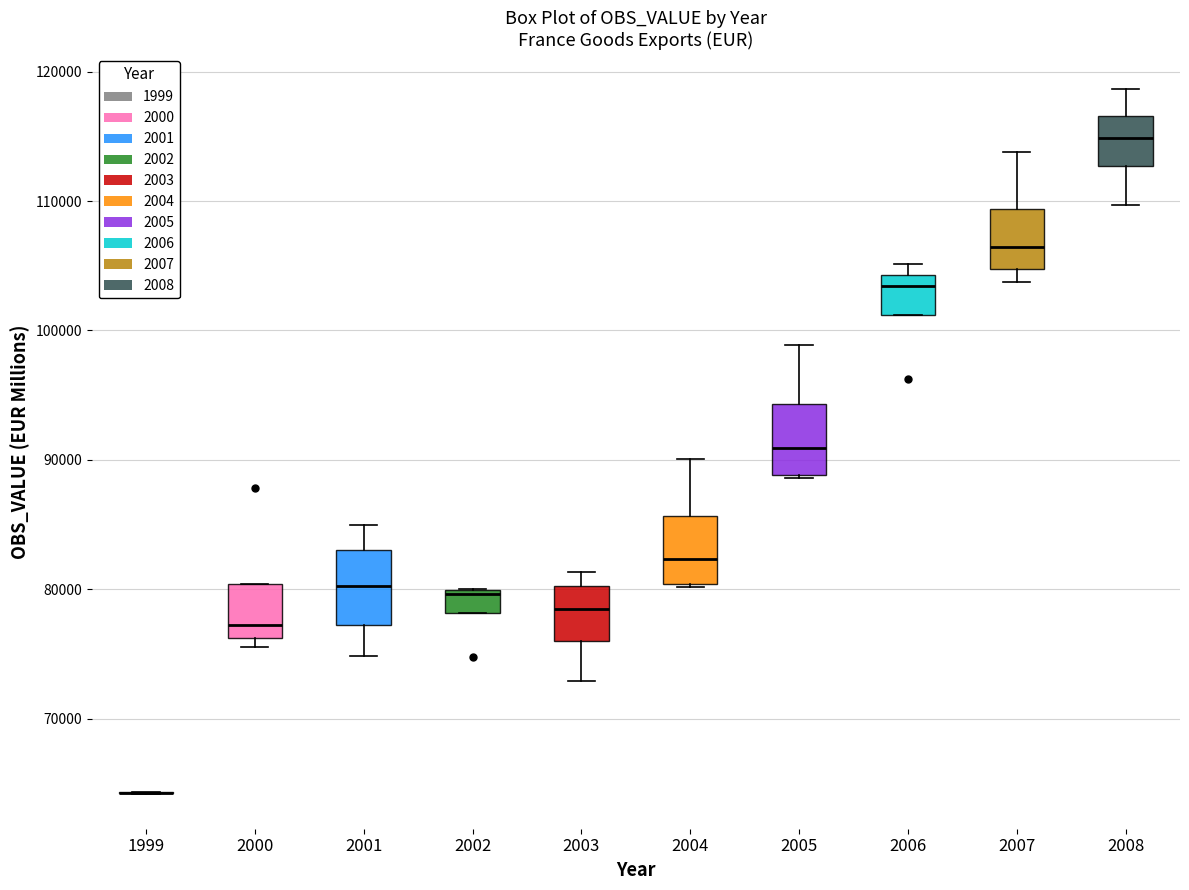

Where does the median line of the box at x = 2003 sit on the y-axis? The values are not printed on the chart, so give them approximately, as read against the axis.

78000